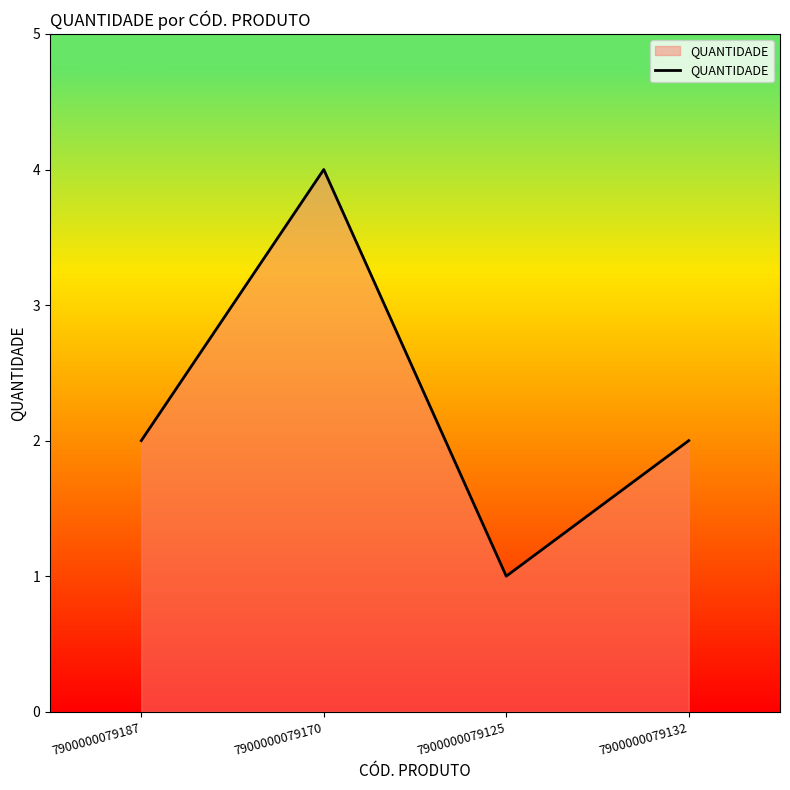

What position from the left is 7900000079132?

4